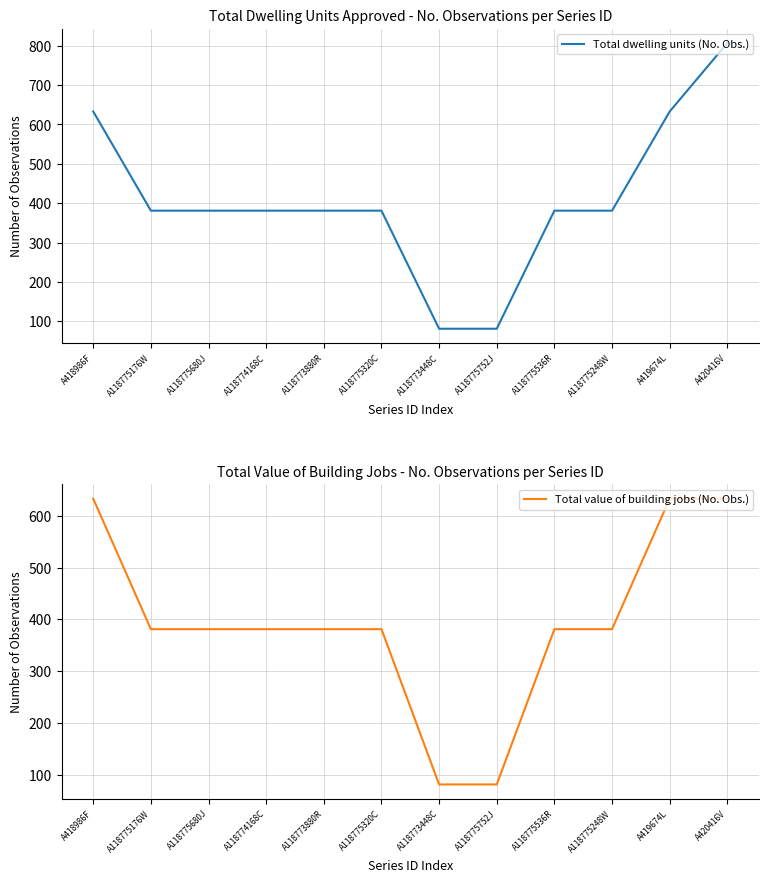

What position from the left is A420416V?

12